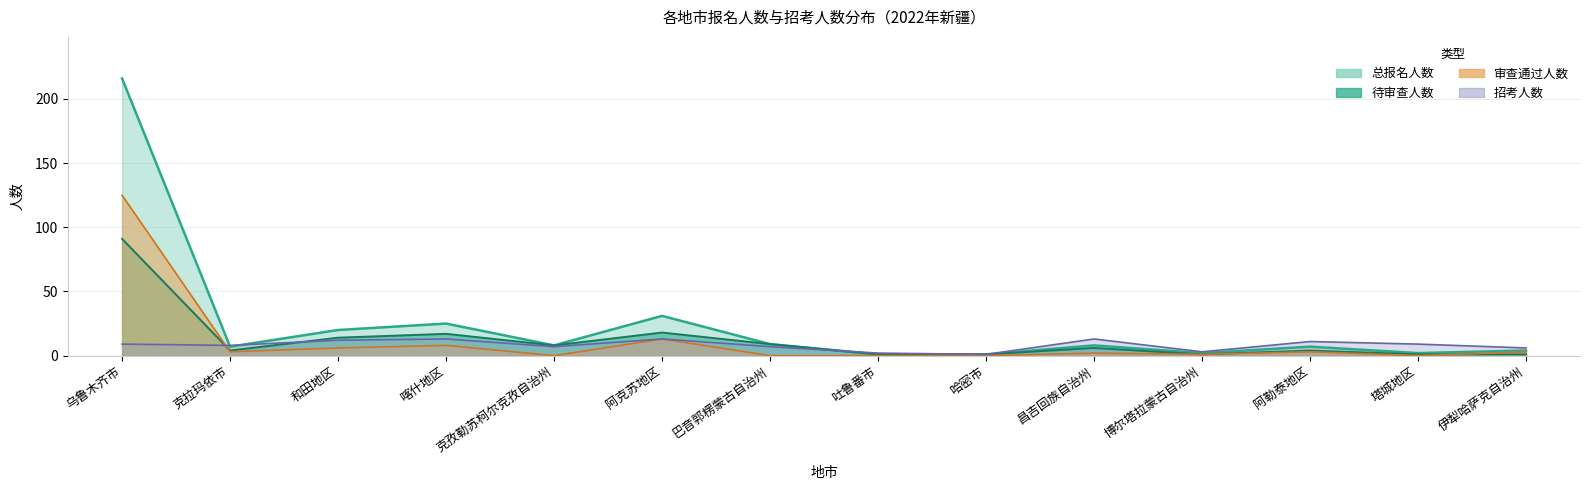

Reading left to right, what are all the values shown in this chart?

总报名人数: 216	7	20	25	8	31	9	1	1	8	2	7	2	4
待审查人数: 91	4	14	17	8	18	9	1	1	6	1	4	1	1
审查通过人数: 125	3	6	8	0	13	0	0	0	2	1	3	0	3
招考人数: 9	8	12	13	7	13	7	2	1	13	3	11	9	6